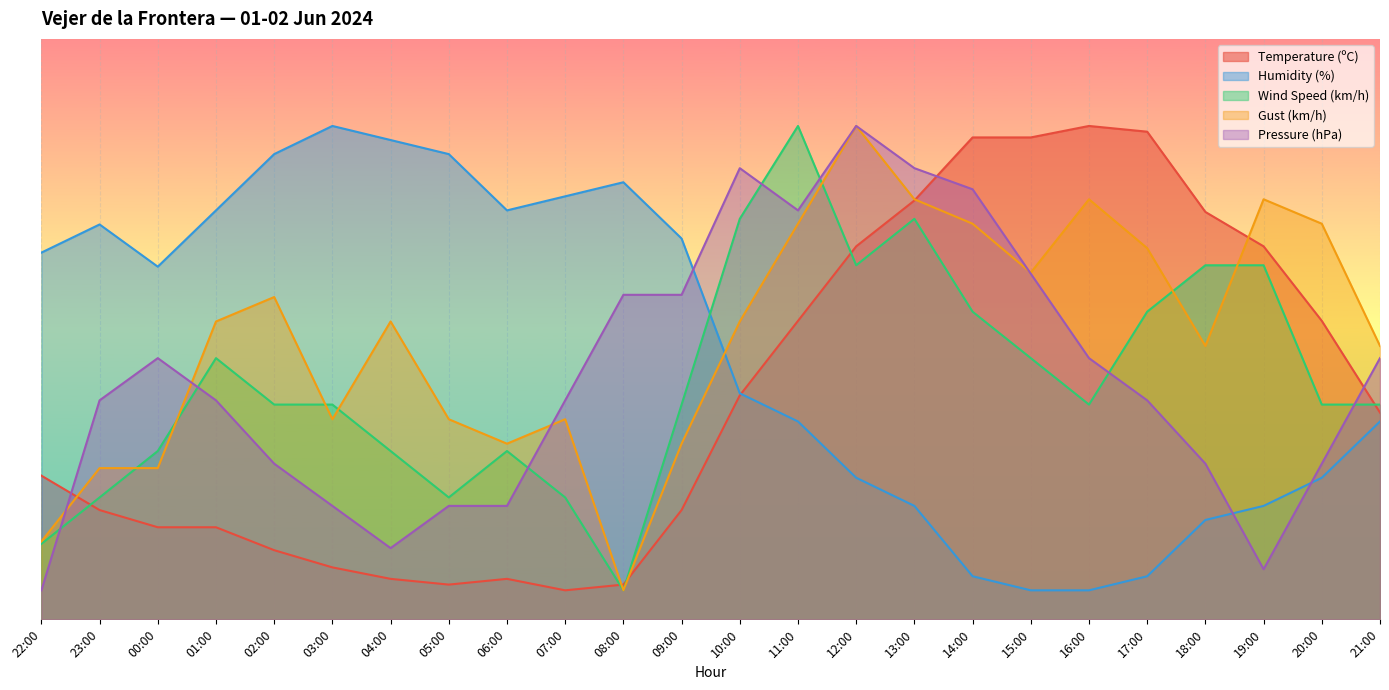

What position from the right is 22:00?

24